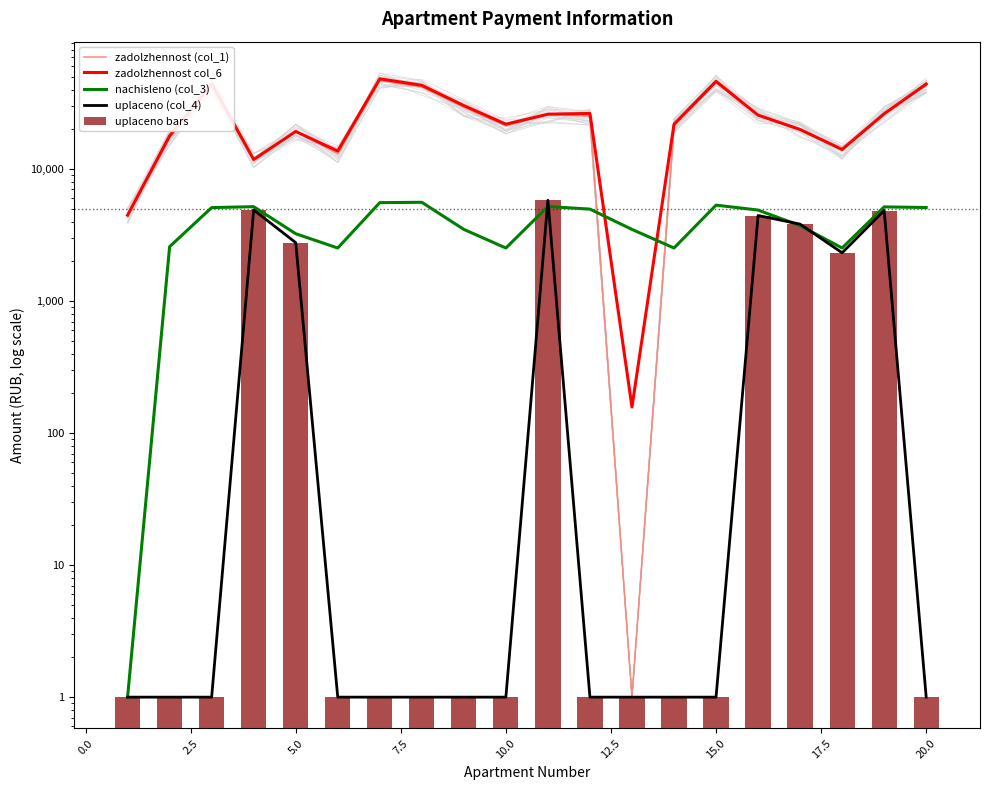

What is the value of the zadolzhennost (col_1) bar at the 6th from the left?

13054.0